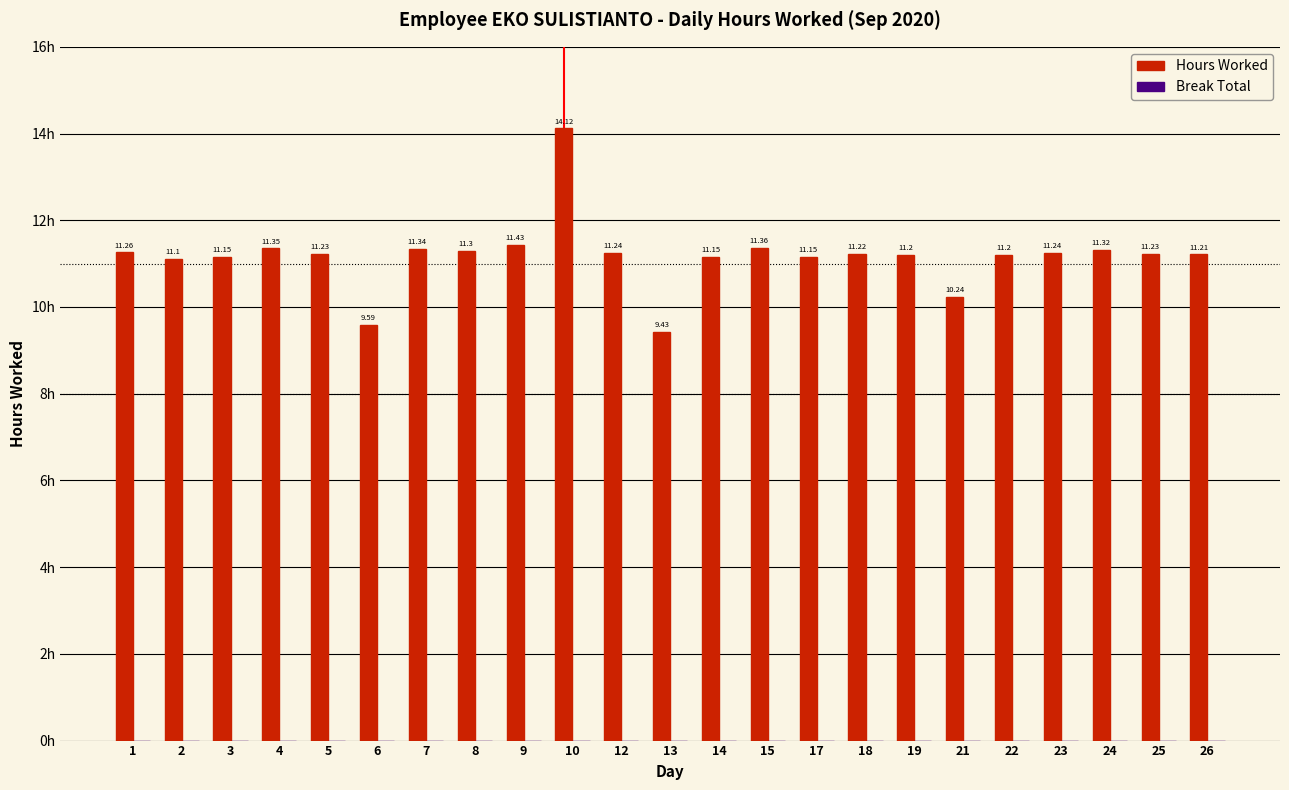

What is the sum of all values?

257.1